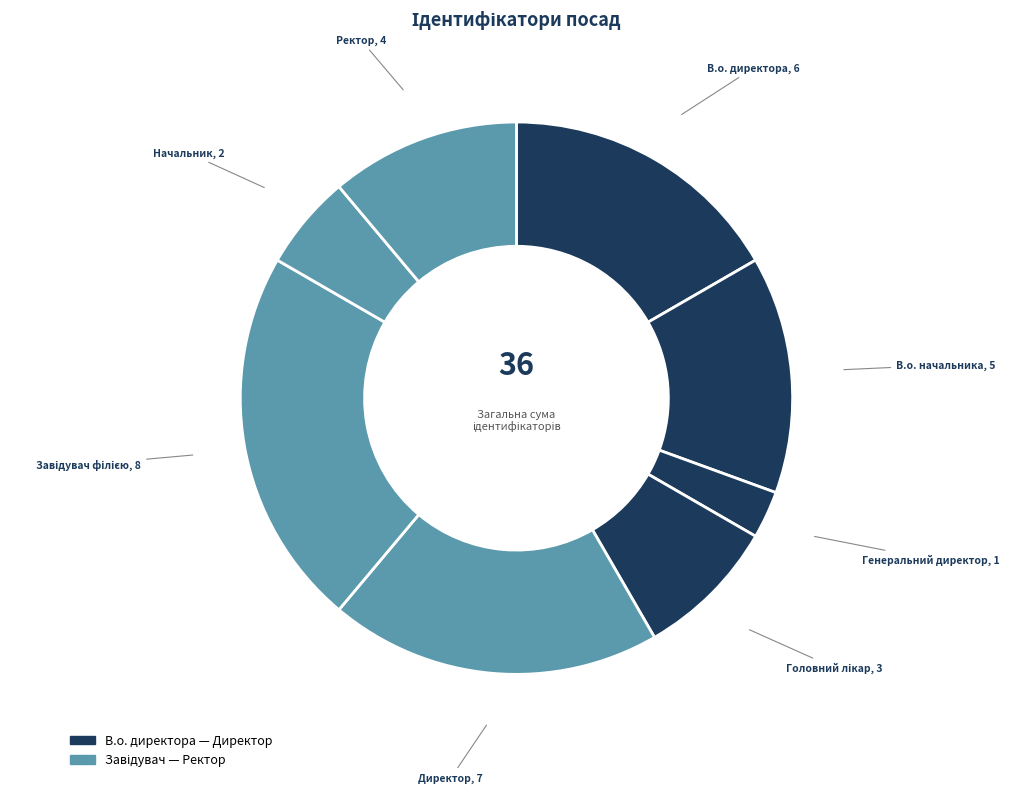

Count the number of slices in the pie.

8